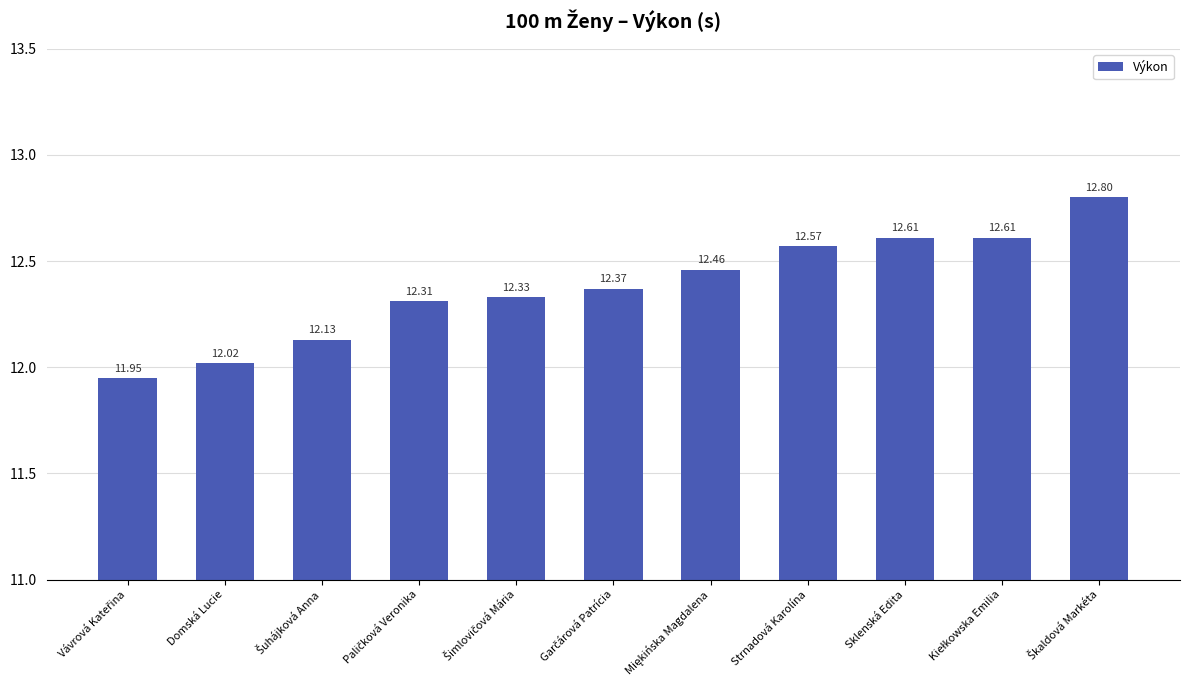

What is the average value?

12.4